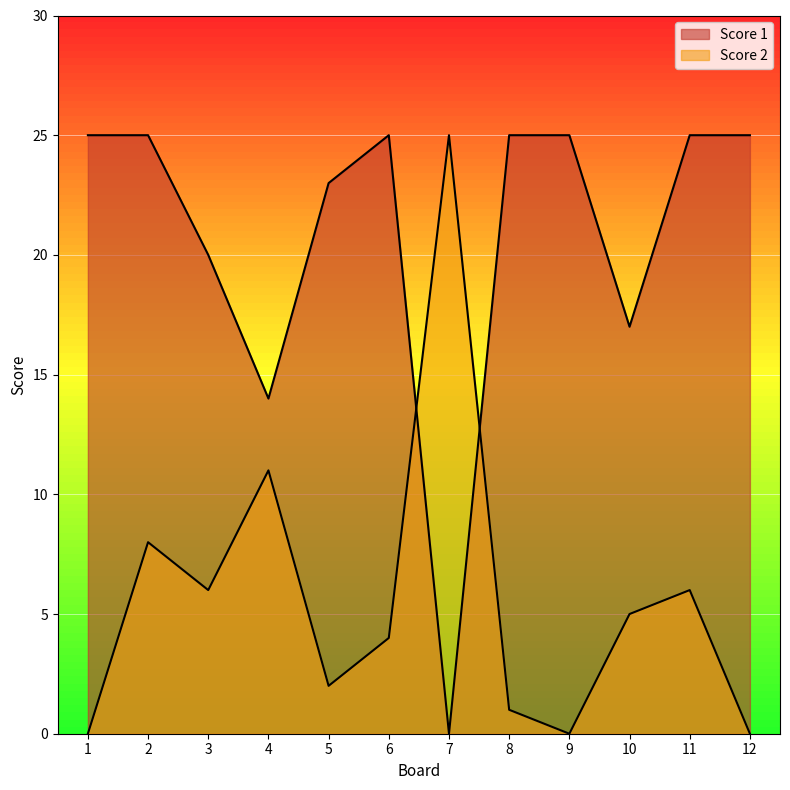

List the series in order of their overall mean, lowest first.

Score 2, Score 1